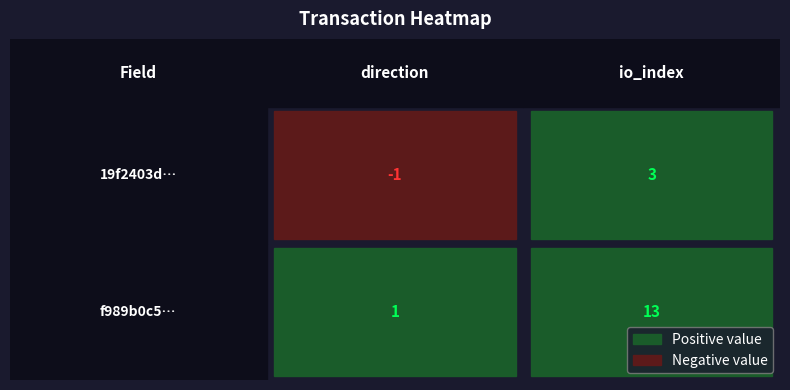

Which series changed the most between 0 and 1?

f989b0c59758254e843182d47ed32e9c7fd7a88